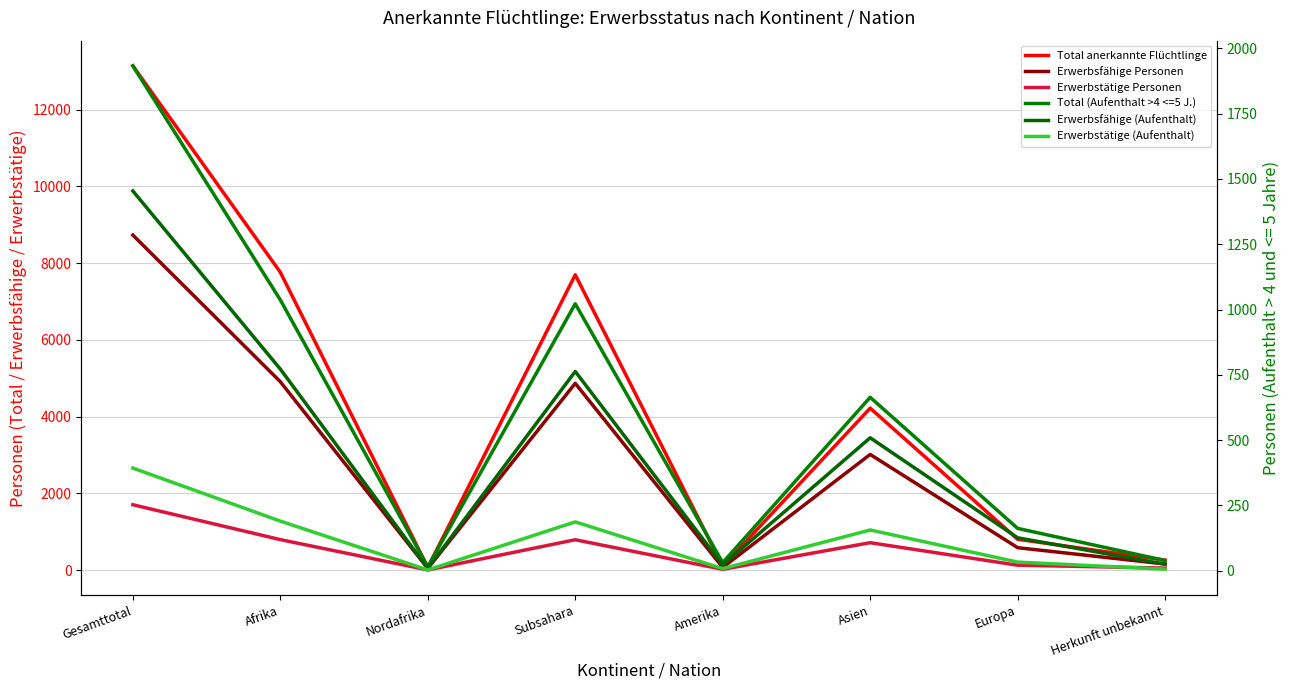

At which category is the sum across all series the highest?

Gesamttotal